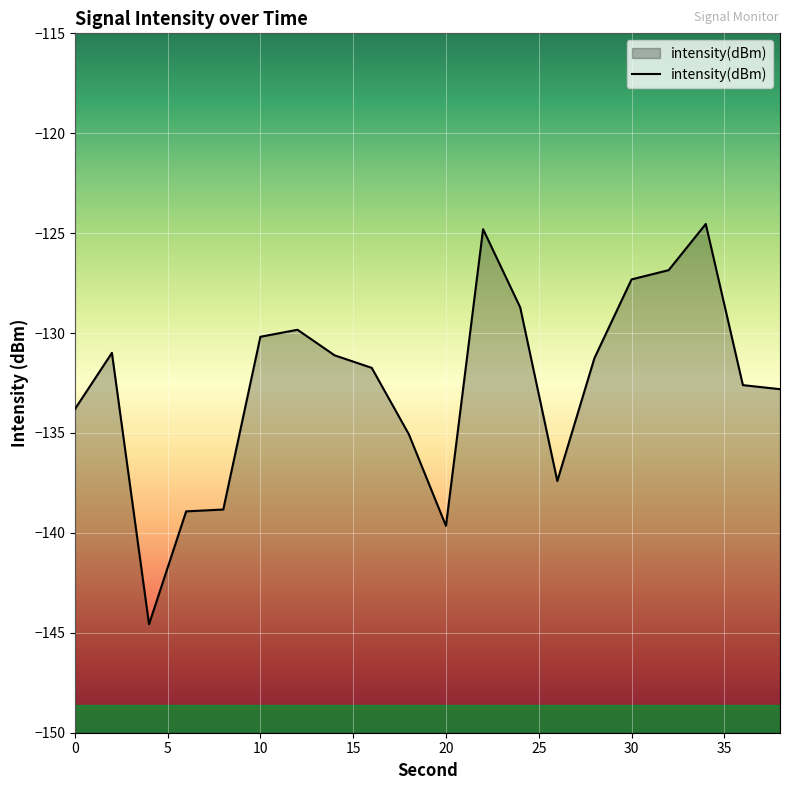

Is it true that the value at 32 is -60.2?

False